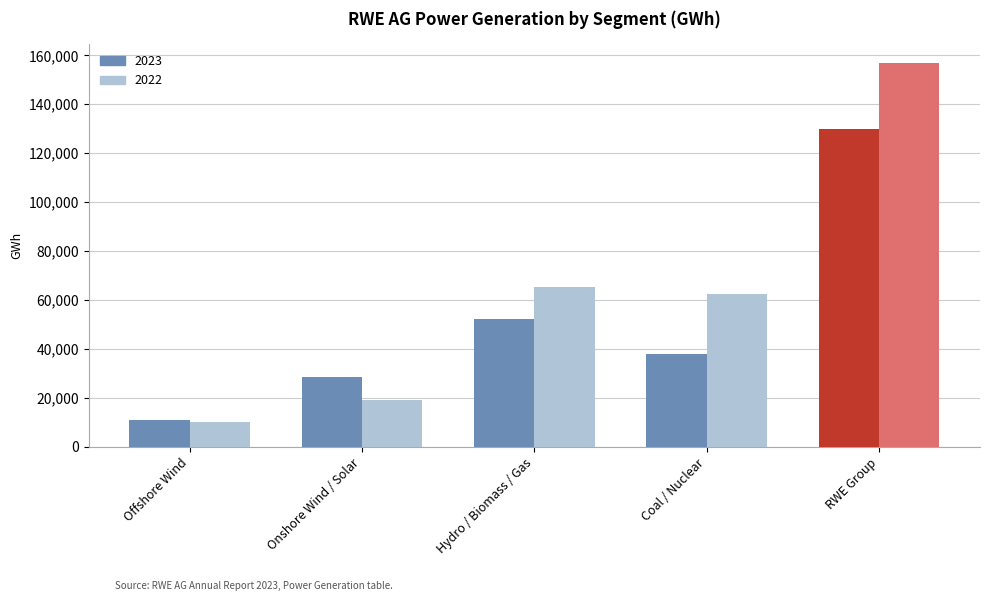

List the series in order of their overall mean, lowest first.

2023, 2022